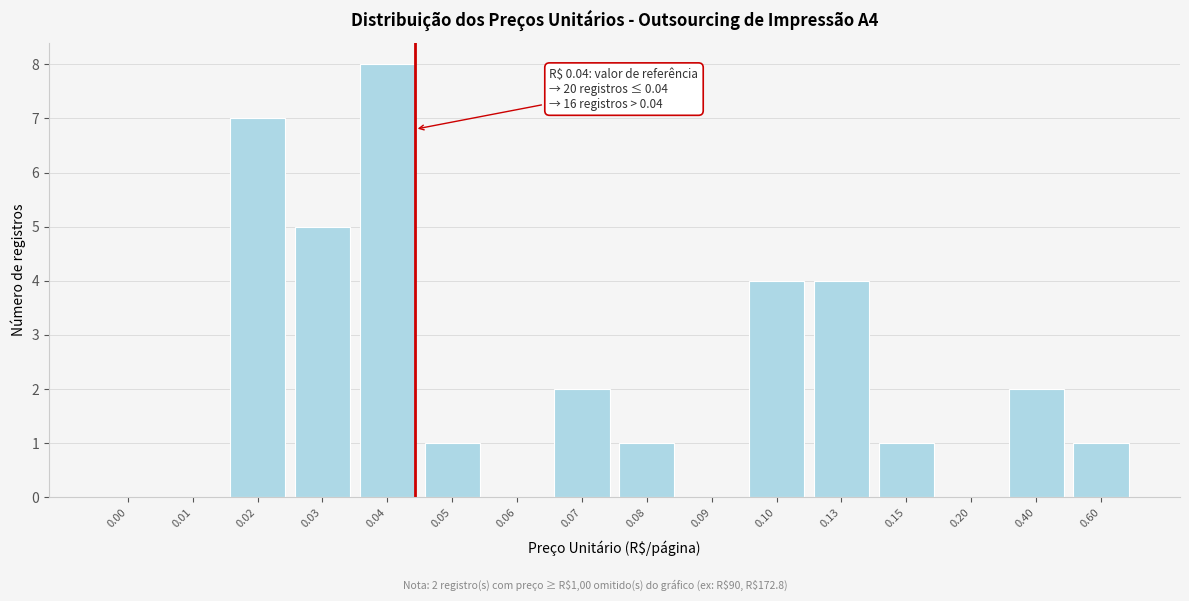

Reading left to right, list all the values displayed in this chart.

0.00=0	0.01=0	0.02=7	0.03=5	0.04=8	0.05=1	0.06=0	0.07=2	0.08=1	0.09=0	0.10=4	0.13=4	0.15=1	0.20=0	0.40=2	0.60=1